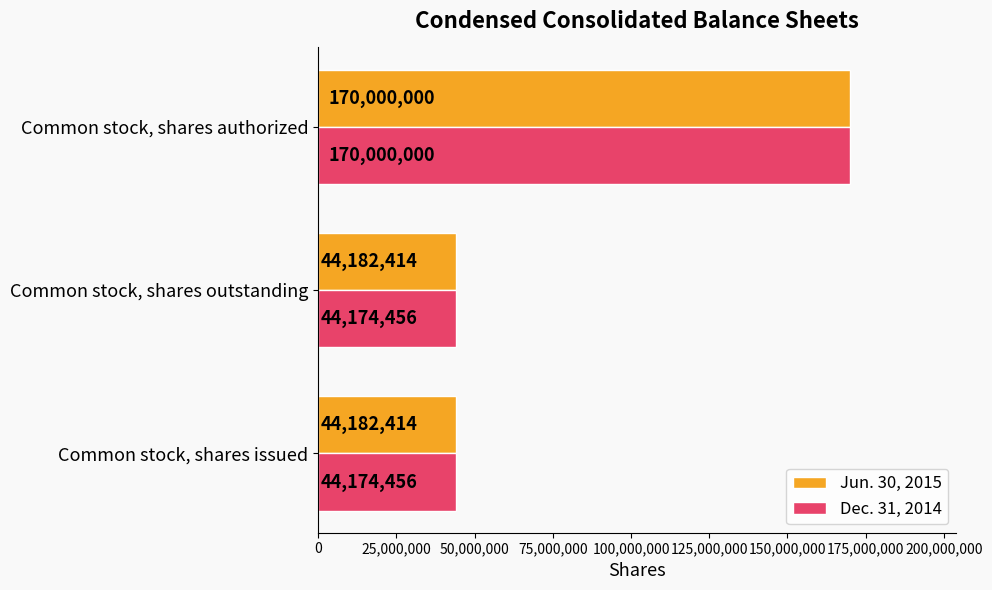

What is the sum of all Jun. 30, 2015 values?

258364828